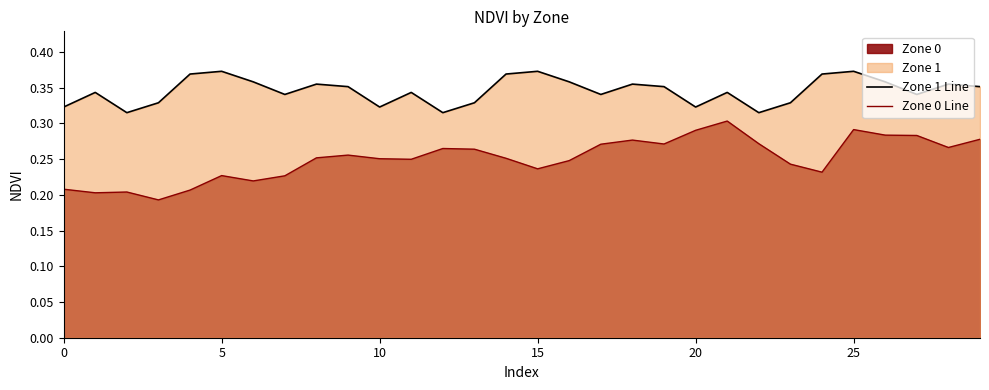

Between 9 and 15, which is larger?

15